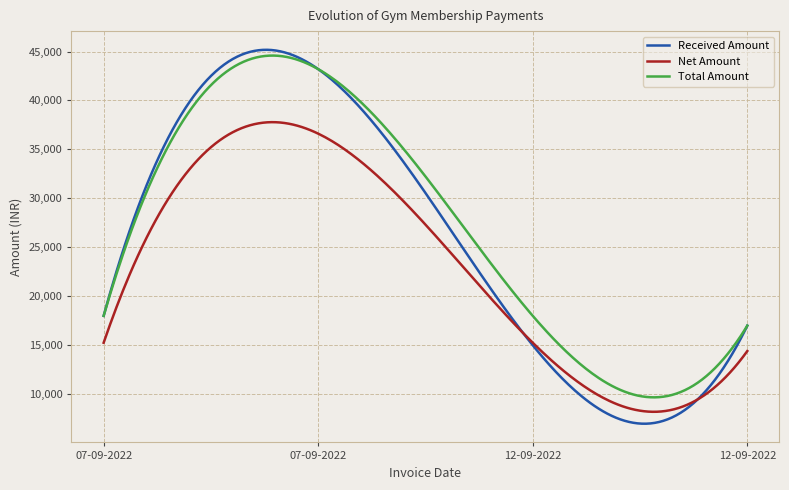

True or false: Net Amount and Total Amount intersect in this chart.

False